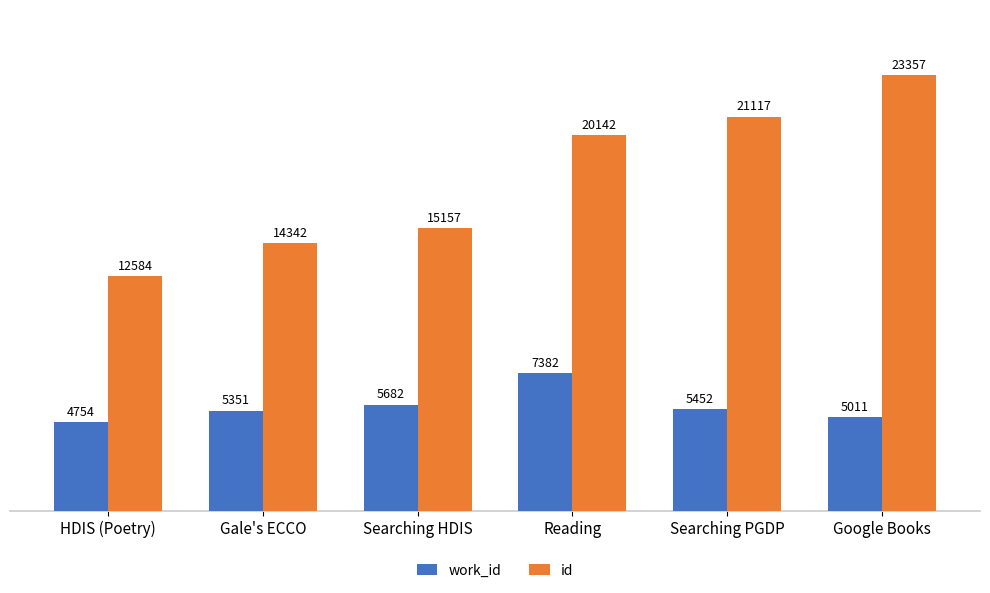

What is the maximum value for work_id?

7382